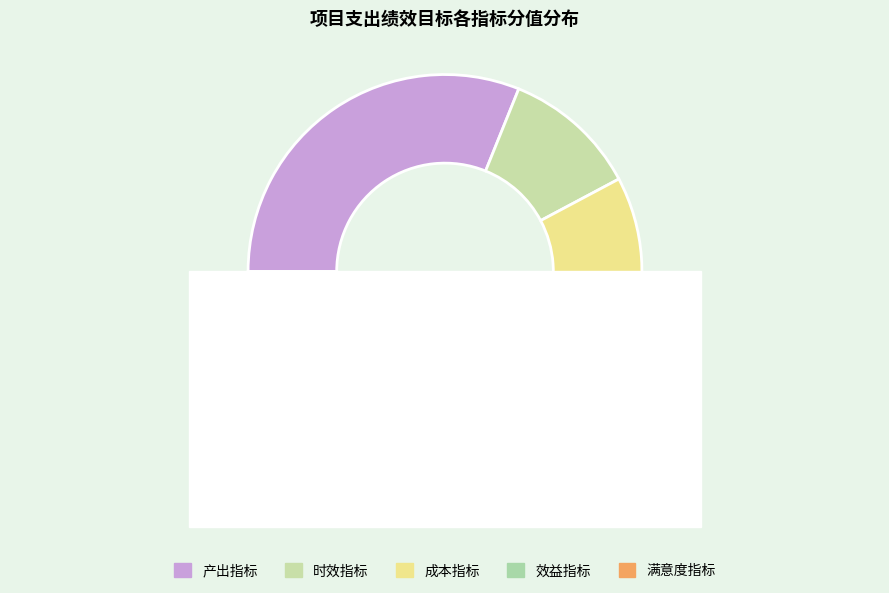

True or false: 时效指标 accounts for 11% of the total.

True